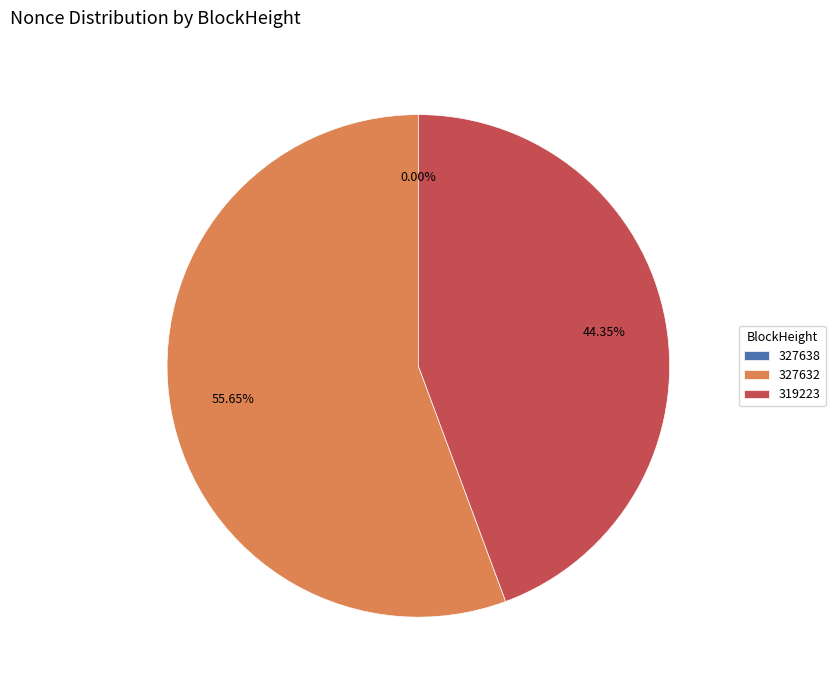

Is there a majority slice in this chart?

Yes